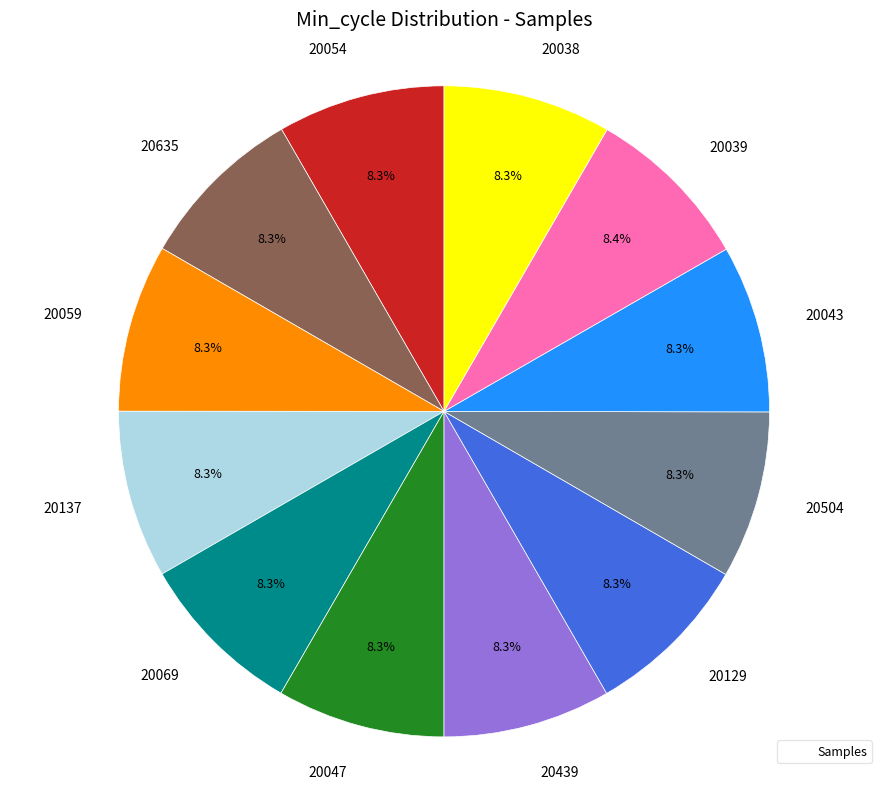

Is there any slice that represents more than half of the pie?

No